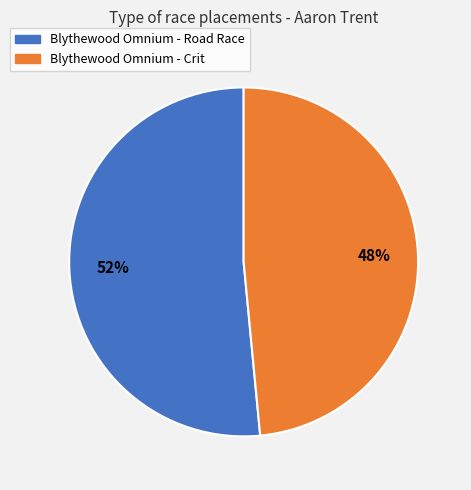

Which slice represents more than half of the pie?

Blythewood Omnium - Road Race